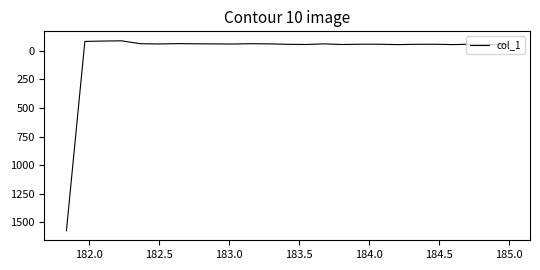

How many values are below zero?

24